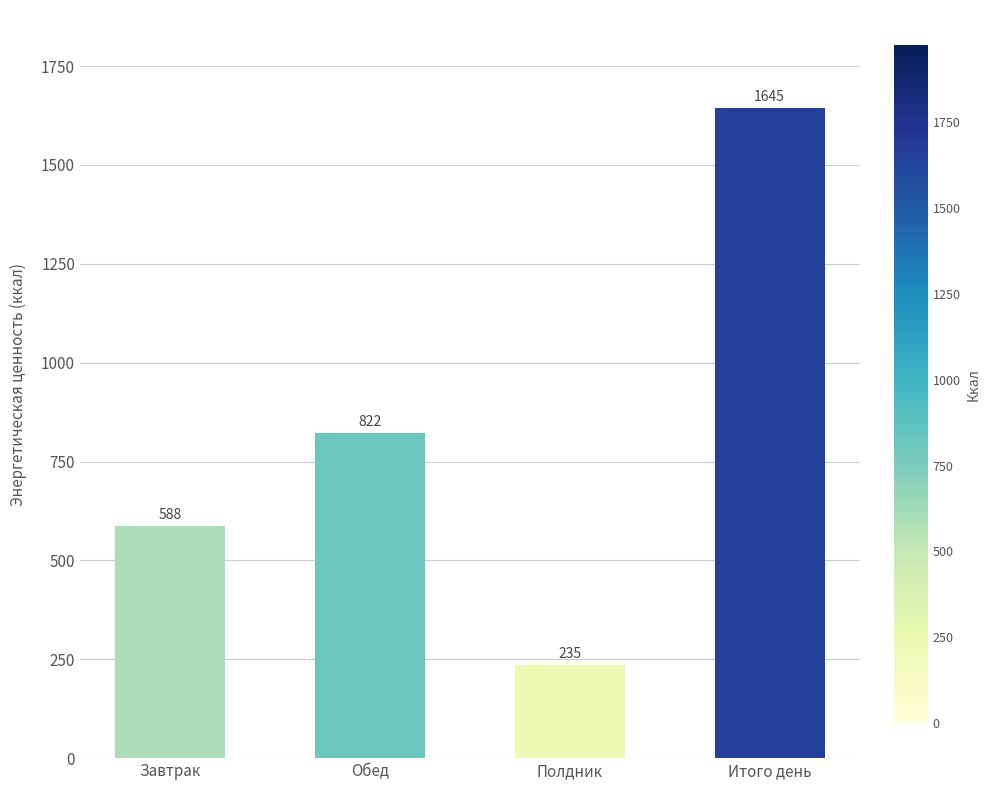

Does the chart contain any negative values?

No